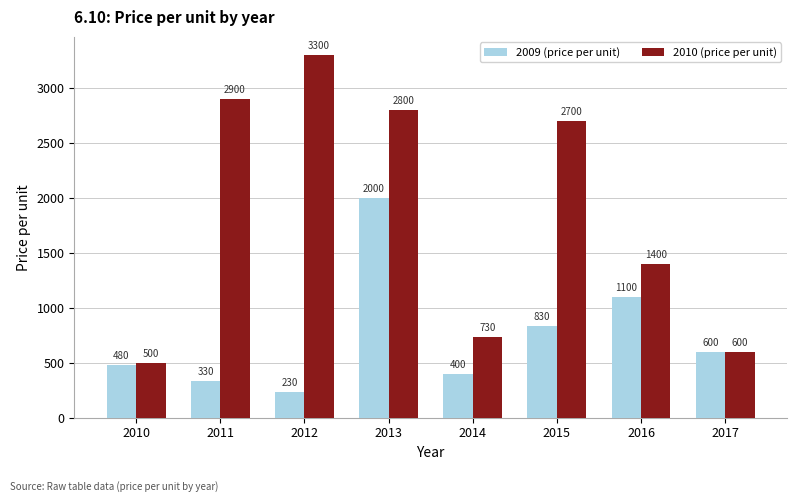

Where does the 2009 (price per unit) series first go above 600?

2013